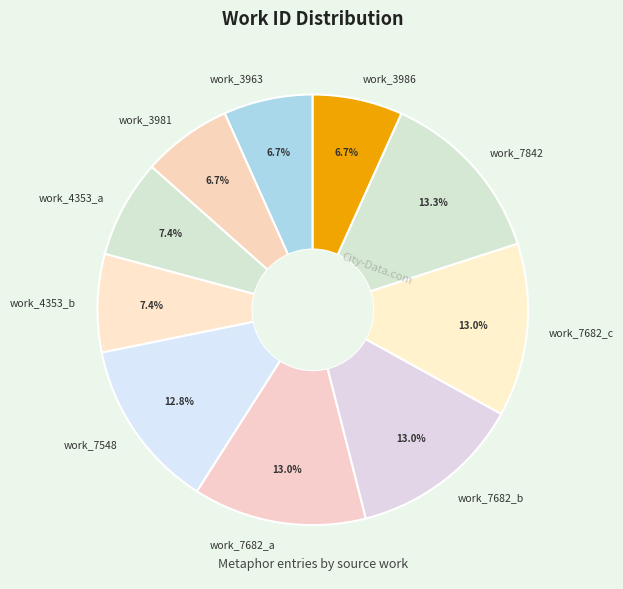

What is the ratio of the value at work_7548 to the value at work_4353_a?

1.7